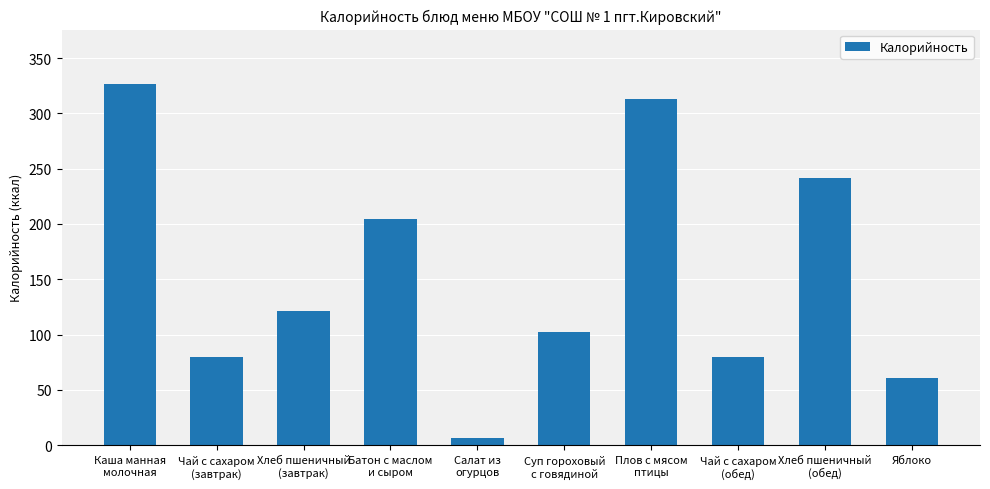

What is the label of the 8th bar from the right?

Хлеб пшеничный
(завтрак)